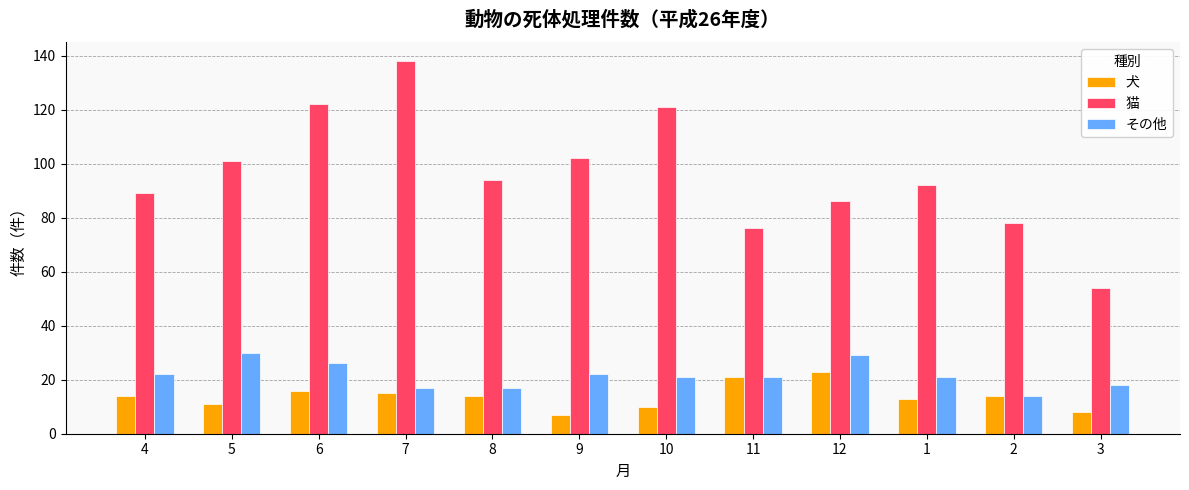

How many categories are shown in the chart?

12